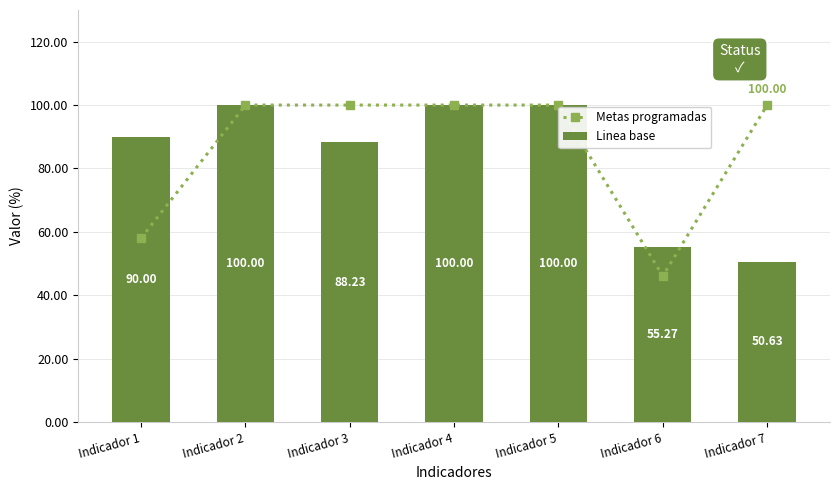

Rank the series by their average value, from highest to lowest.

Metas programadas, Linea base